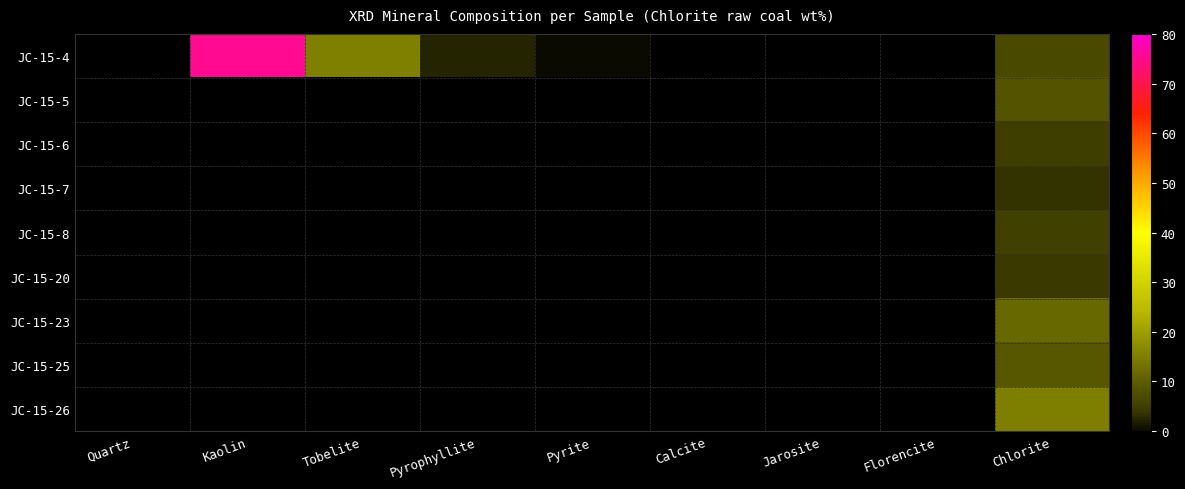

At which category is the sum across all series the highest?

Chlorite